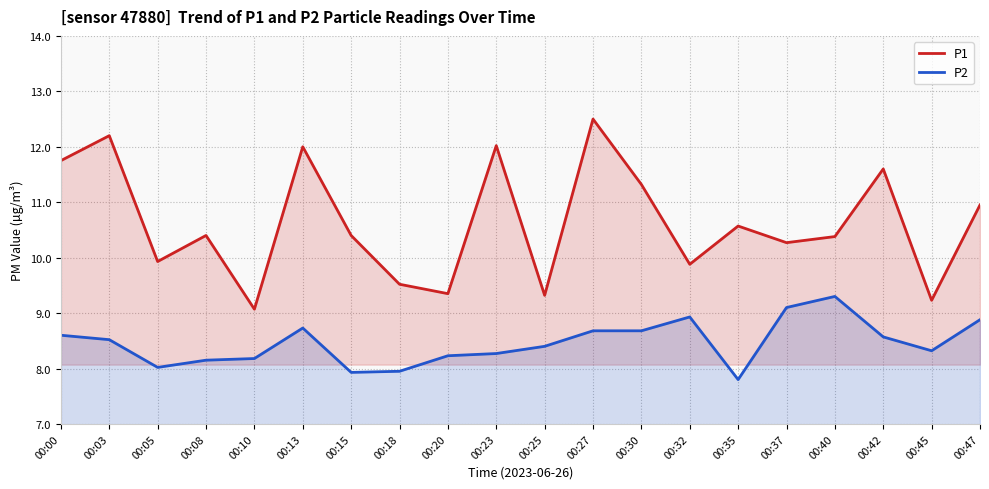

What is the sum of the P2 values at 00:35 and 00:30?

16.5